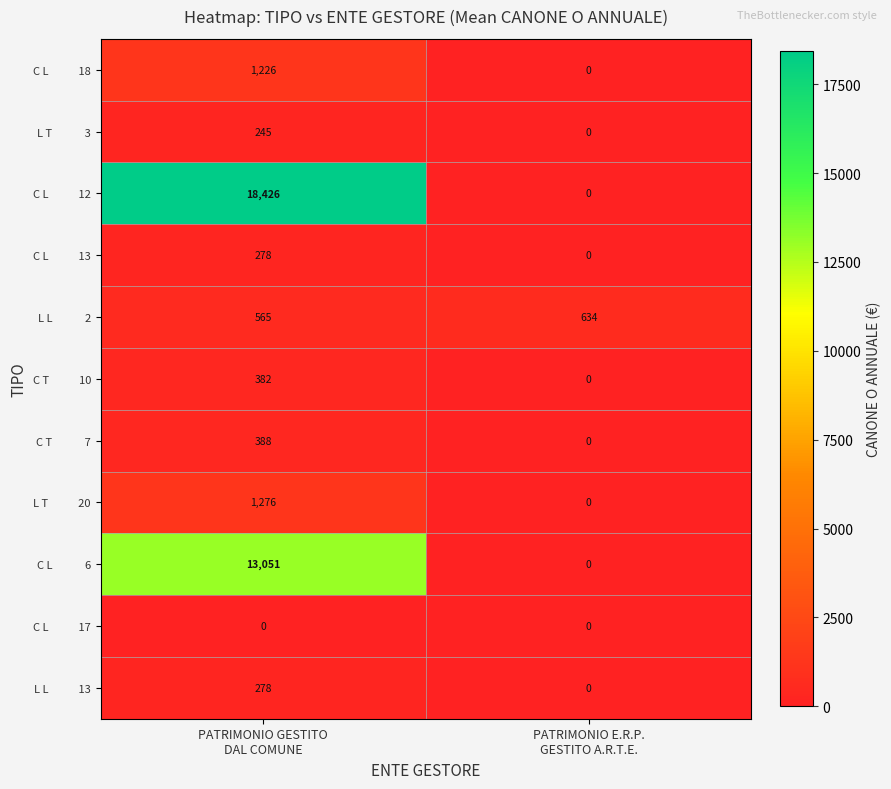

What is the greatest value displayed?

18426